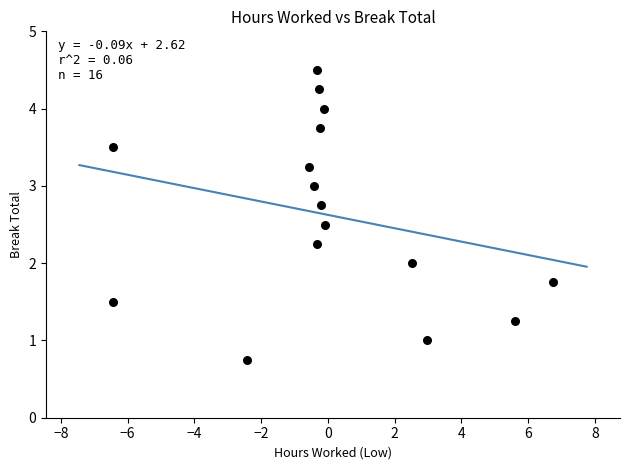

What is the range of X values (max minus min)?

13.2